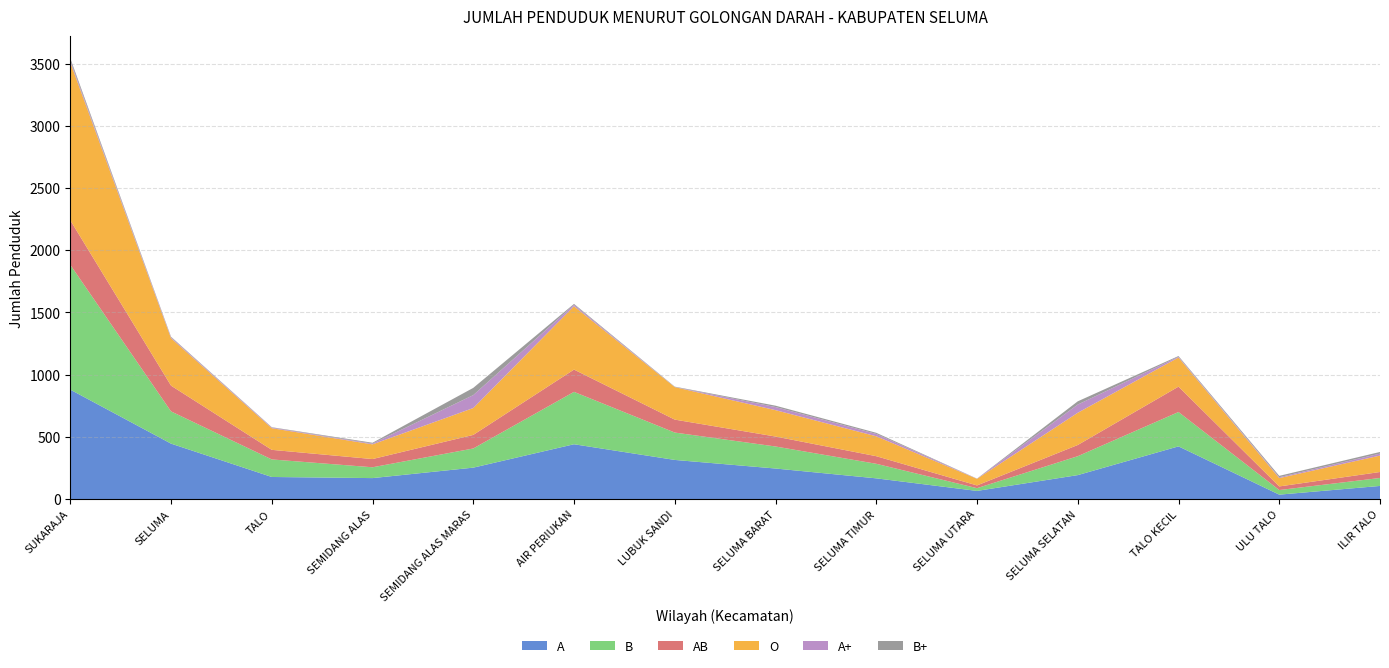

Reading left to right, list all the values displayed in this chart.

A: 880	446	178	169	253	441	315	246	167	66	193	424	36	106
B: 1003	259	141	87	154	421	220	177	117	22	152	276	37	64
AB: 358	207	77	66	109	179	104	80	61	22	90	204	29	48
O: 1269	381	174	118	216	509	261	212	160	53	259	234	67	132
A+: 15	7	5	6	104	12	1	25	19	1	66	6	7	16
B+: 18	5	3	7	58	7	3	11	9	1	26	6	11	13